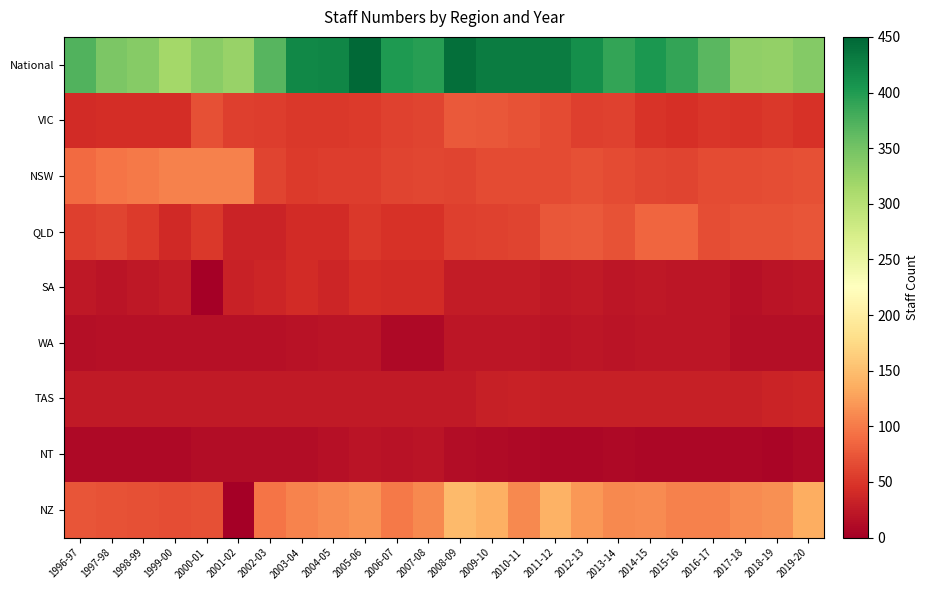

At which category does the chart reach its minimum across all series?

2000-01